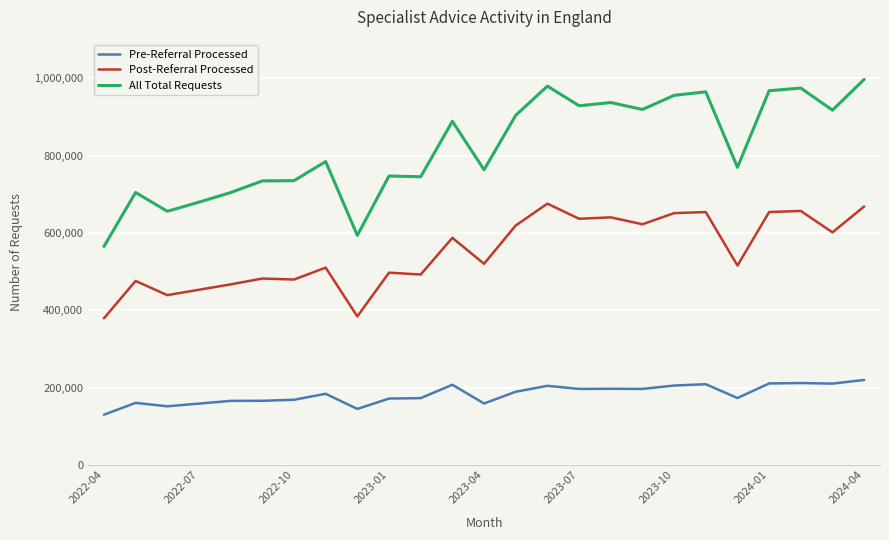

What are all the series names shown in the legend?

Pre-Referral Processed, Post-Referral Processed, All Total Requests